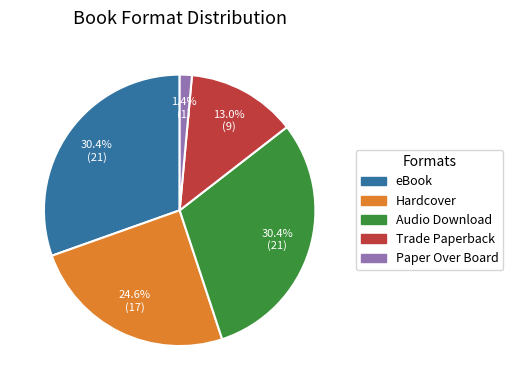

Do Paper Over Board and Audio Download together represent more than half of the pie?

No